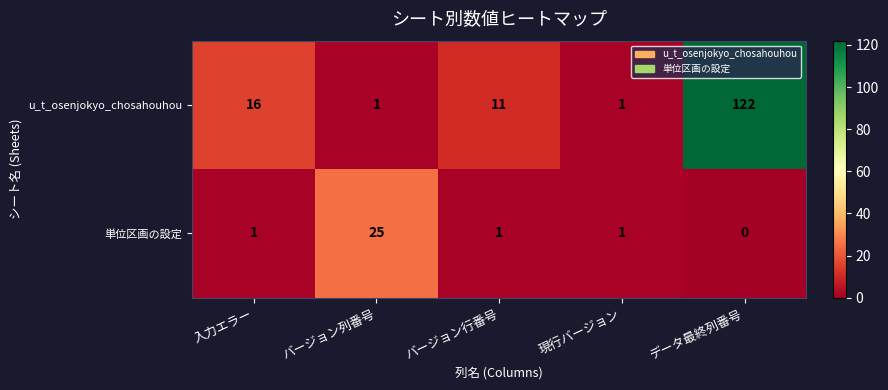

Reading left to right, extract all data points from this chart.

u_t_osenjokyo_chosahouhou: 入力エラー=16	バージョン列番号=1	バージョン行番号=11	現行バージョン=1	データ最終列番号=122
単位区画の設定: 入力エラー=1	バージョン列番号=25	バージョン行番号=1	現行バージョン=1	データ最終列番号=0